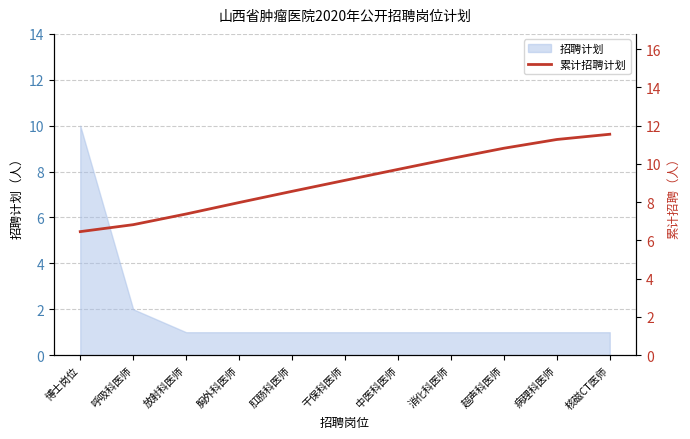

Which has a higher value, 核磁CT医师 or 肛肠科医师?

核磁CT医师